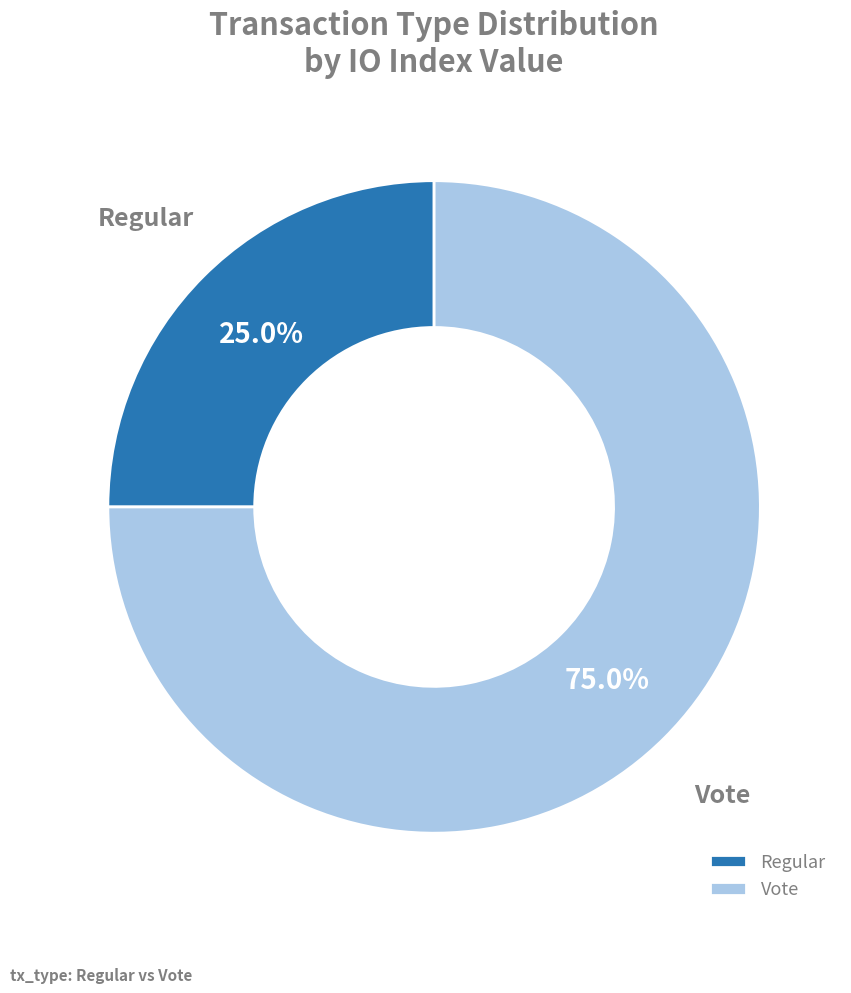

Is there a majority slice in this chart?

Yes